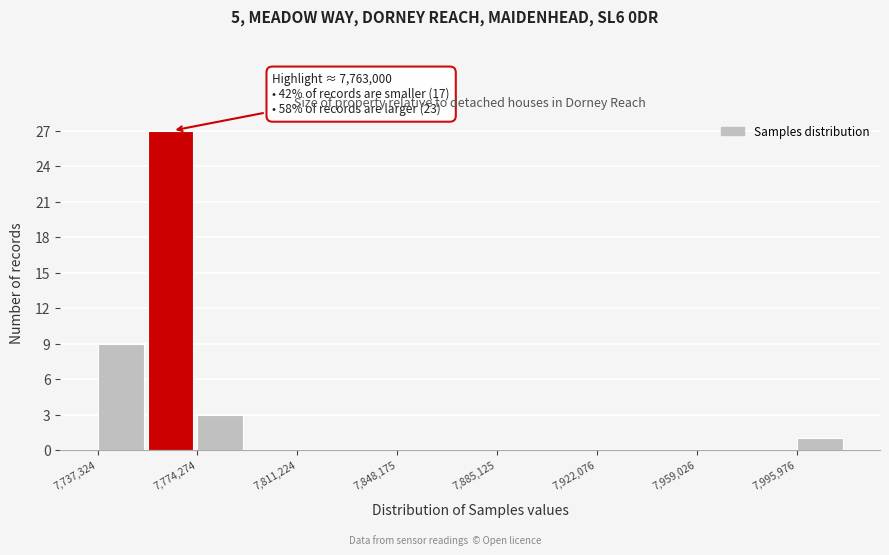

Read against the x-axis, roughly where is the centre of the tallest bar?

7765000